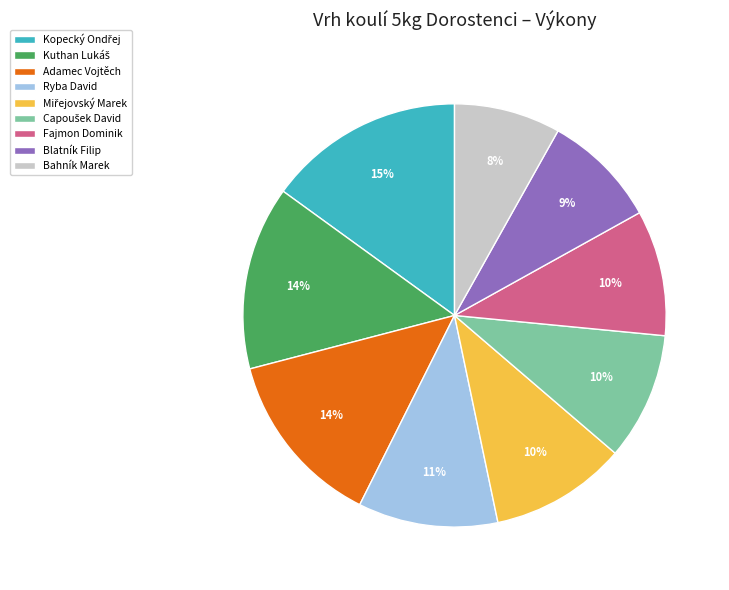

What is the smallest slice in the pie chart?

Bahník Marek